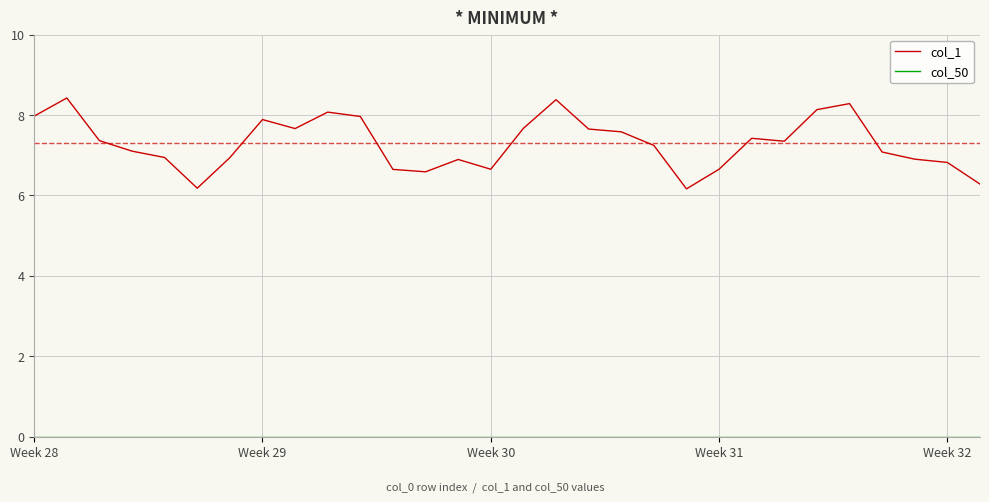

What is the difference between the maximum and minimum values in the col_1 series?

2.3